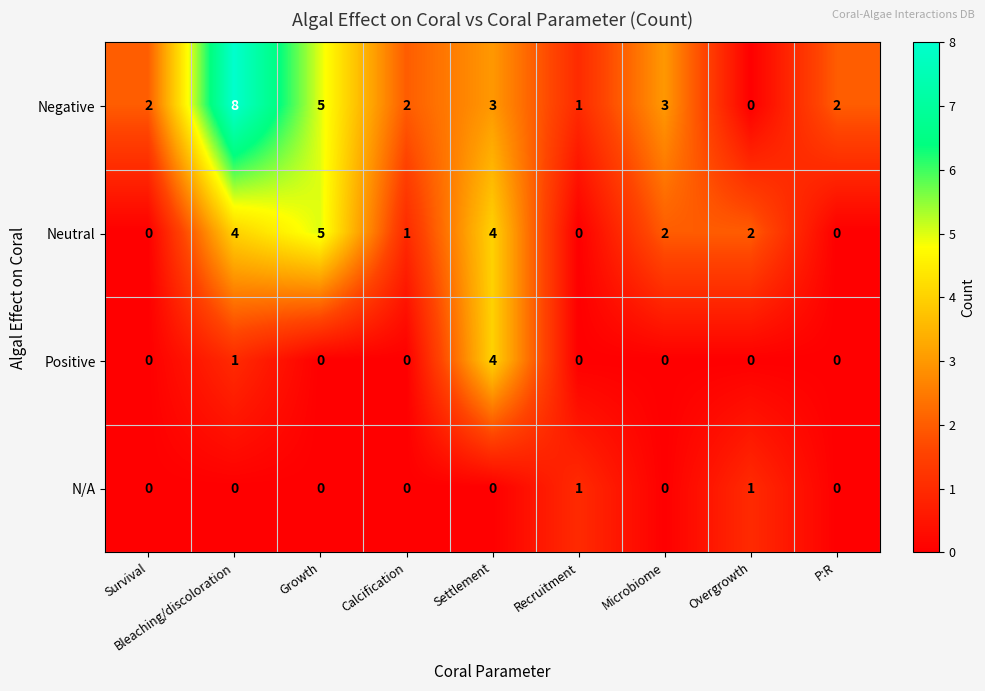

At which category is the sum across all series the highest?

Bleaching/discoloration